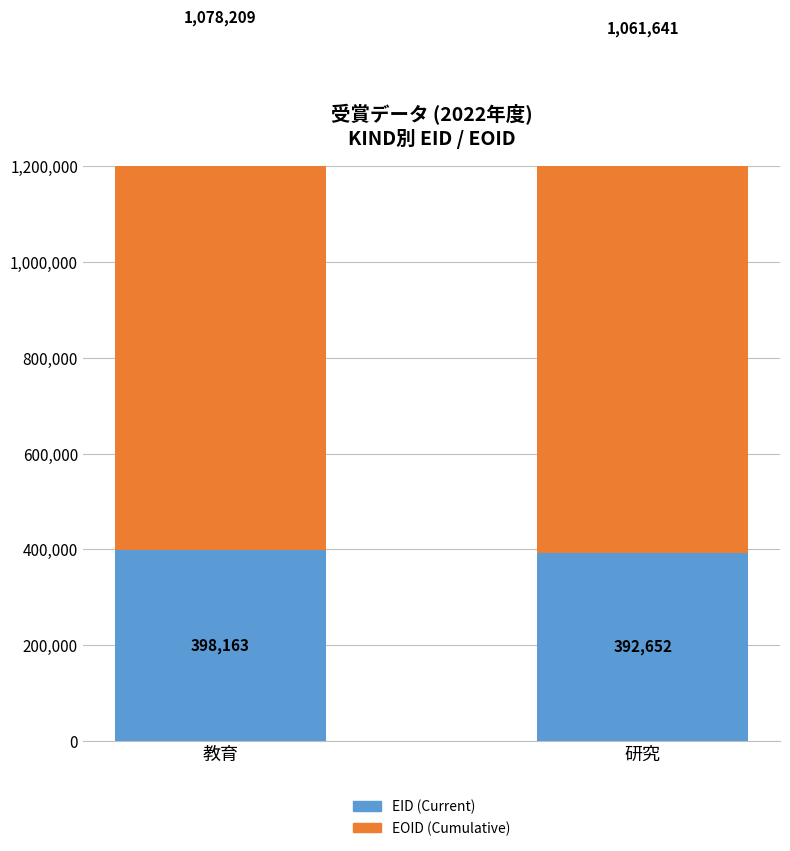

List the series in order of their peak value, highest first.

EOID (Cumulative), EID (Current)